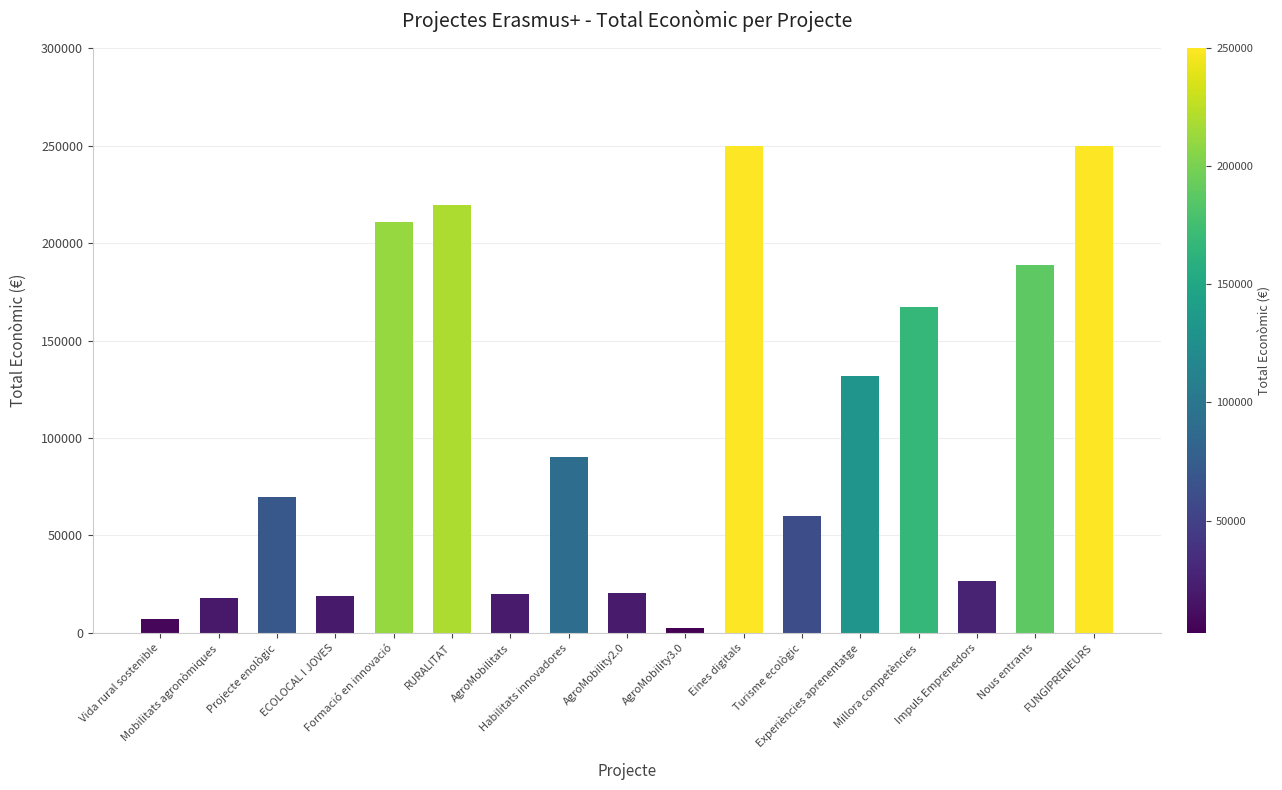

What is the difference between the maximum and minimum values?

247550